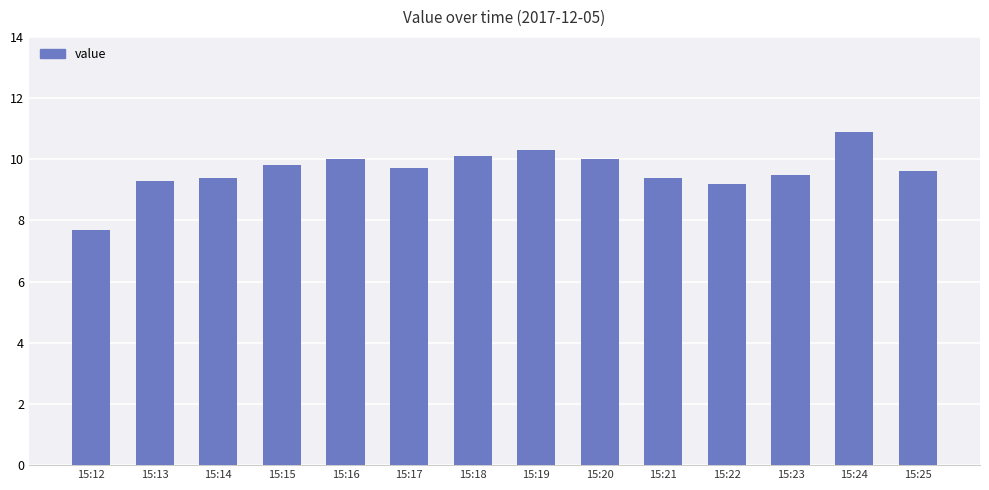

At which label does the data first exceed 9?

15:13